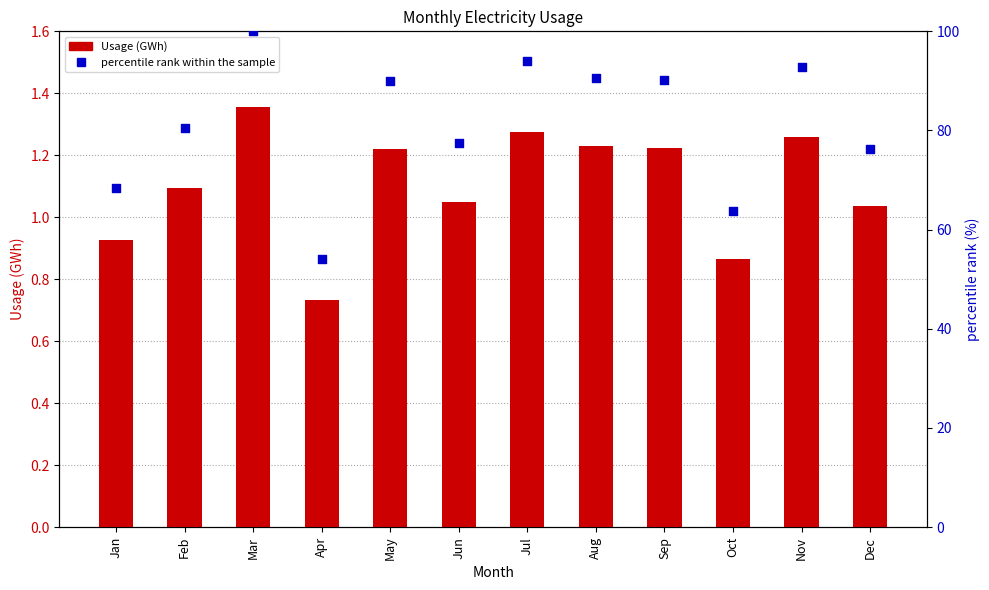

What is the total value across all series at Oct?

64.6